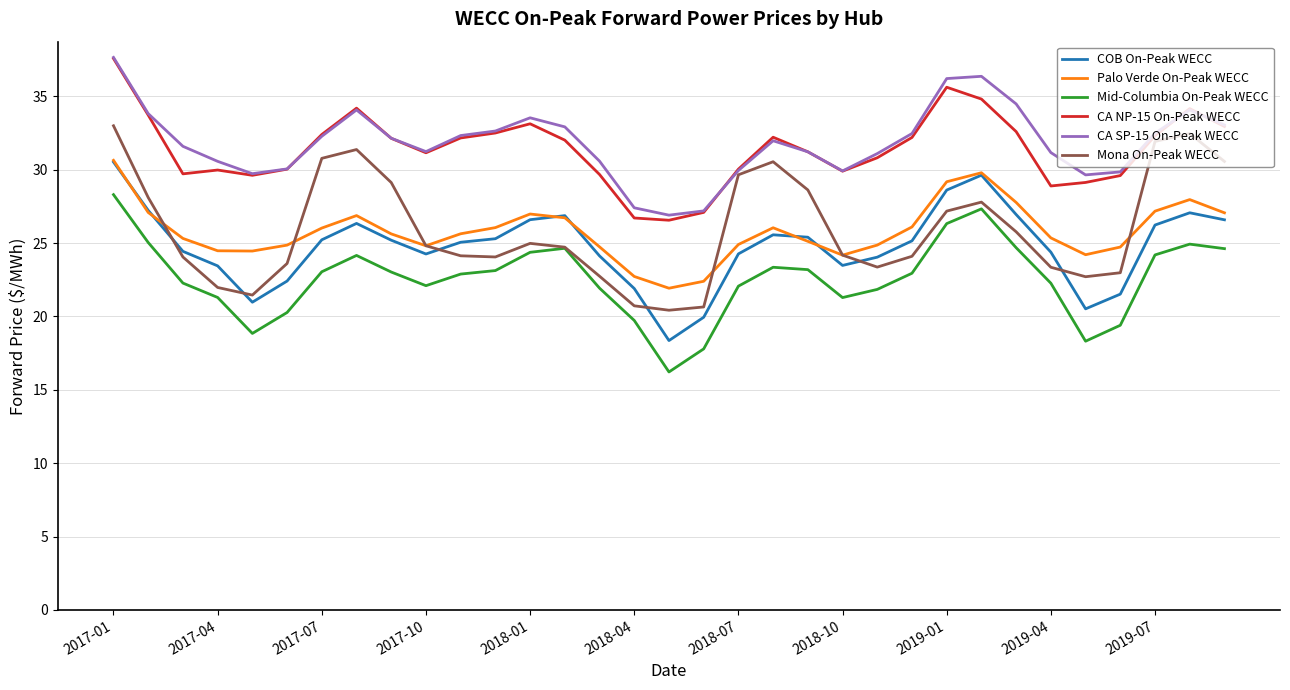

True or false: COB On-Peak WECC and Mid-Columbia On-Peak WECC cross at least once.

False